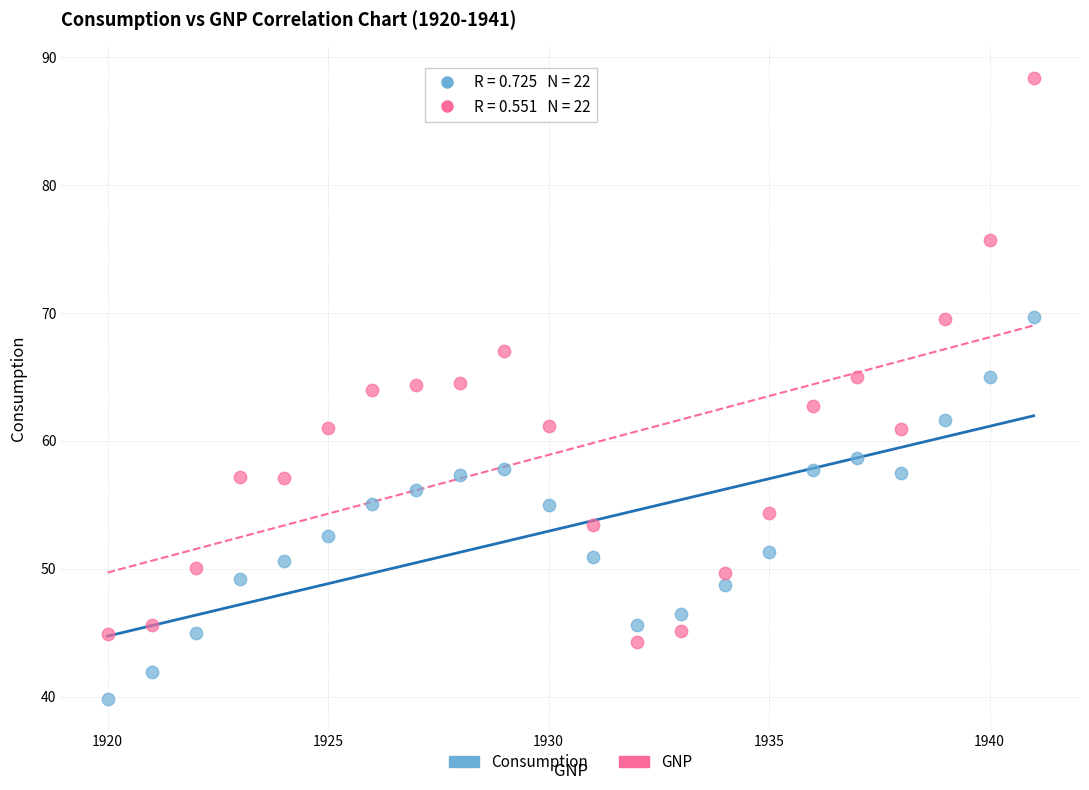

Across all data points, what is the range of X values (max minus min)?

21.0